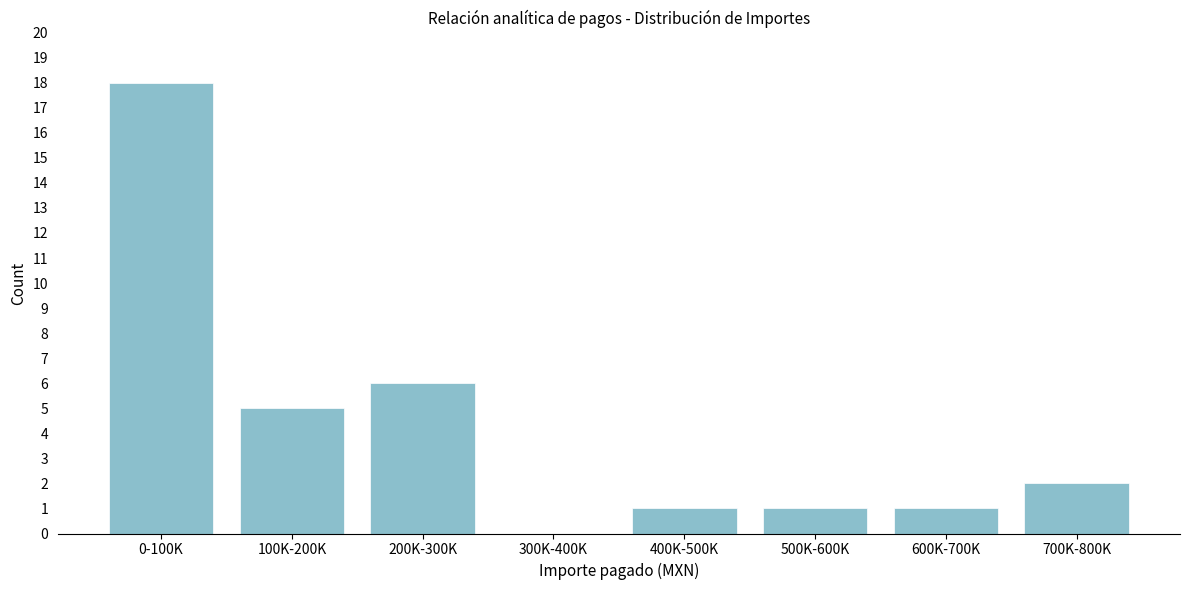

Reading right to left, what are all the values shown in this chart?

700K-800K=2	600K-700K=1	500K-600K=1	400K-500K=1	300K-400K=0	200K-300K=6	100K-200K=5	0-100K=18